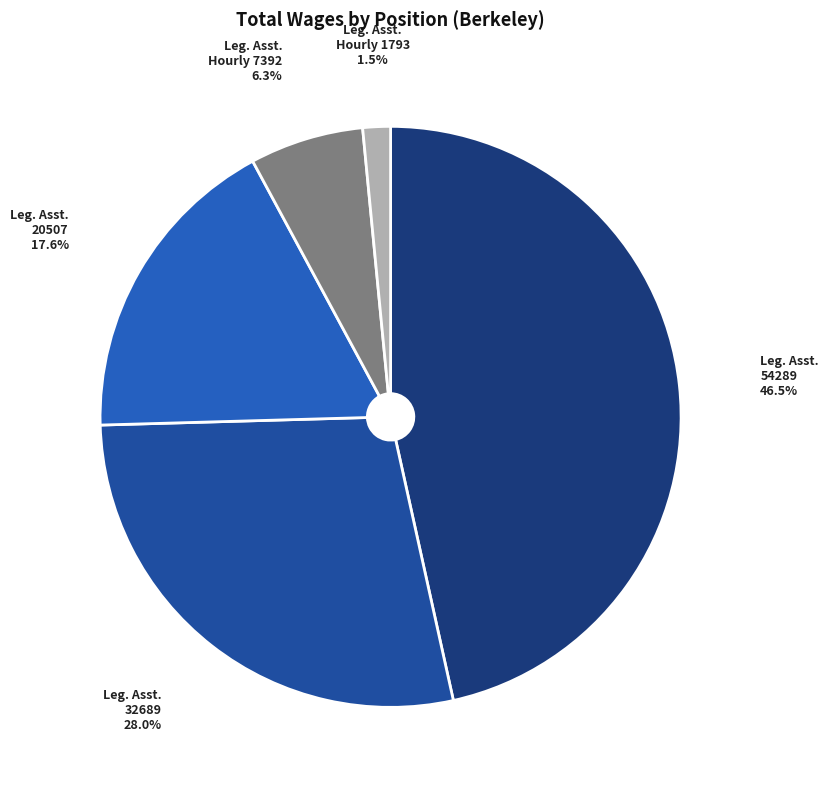

Rank the categories by value from lowest to highest.

Leg. Asst. Hourly 1793, Leg. Asst. Hourly 7392, Leg. Asst. 20507, Leg. Asst. 32689, Leg. Asst. 54289